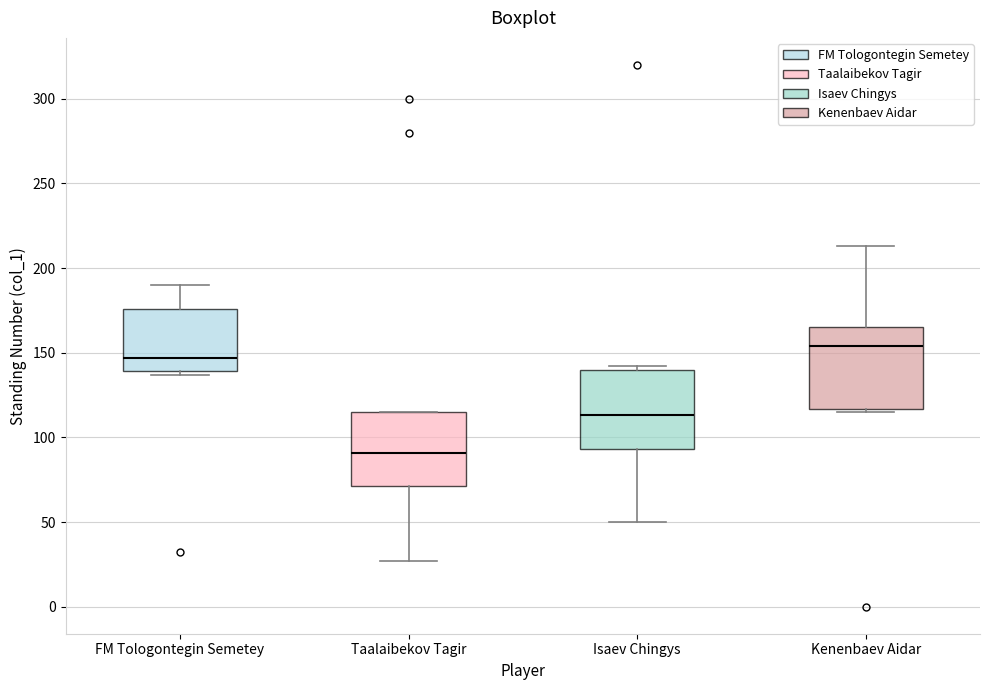

Which box has the lowest median line?

Taalaibekov Tagir